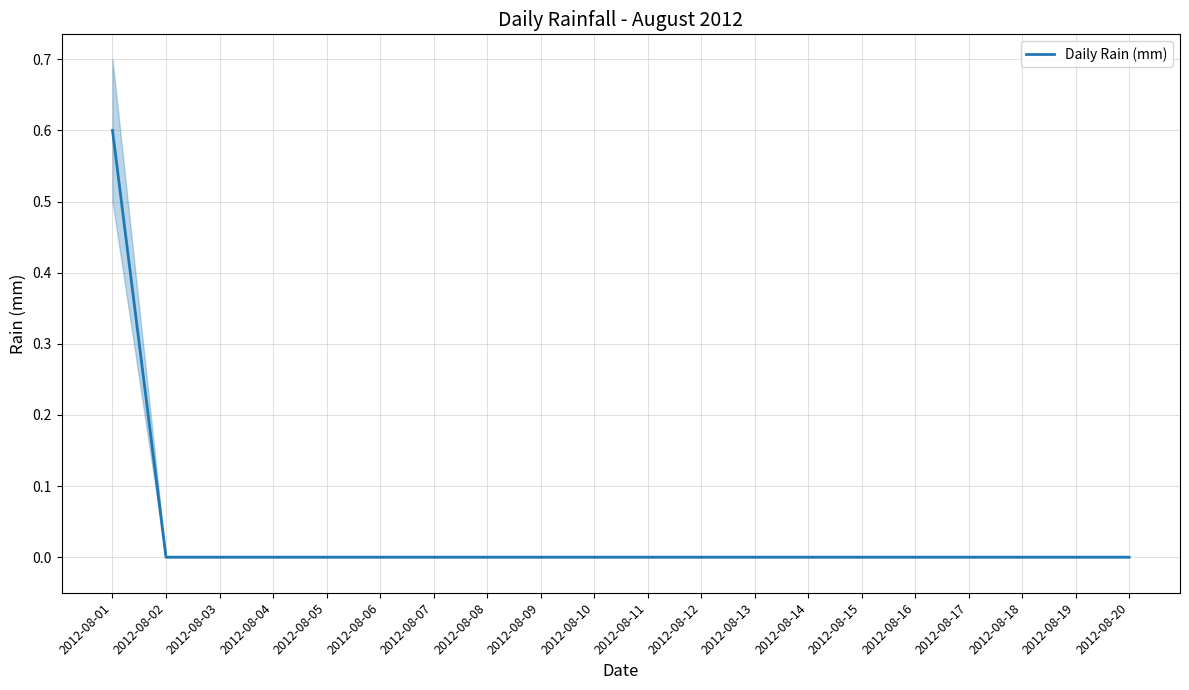

List the labels in order of value, largest first.

2012-08-01, 2012-08-02, 2012-08-03, 2012-08-04, 2012-08-05, 2012-08-06, 2012-08-07, 2012-08-08, 2012-08-09, 2012-08-10, 2012-08-11, 2012-08-12, 2012-08-13, 2012-08-14, 2012-08-15, 2012-08-16, 2012-08-17, 2012-08-18, 2012-08-19, 2012-08-20